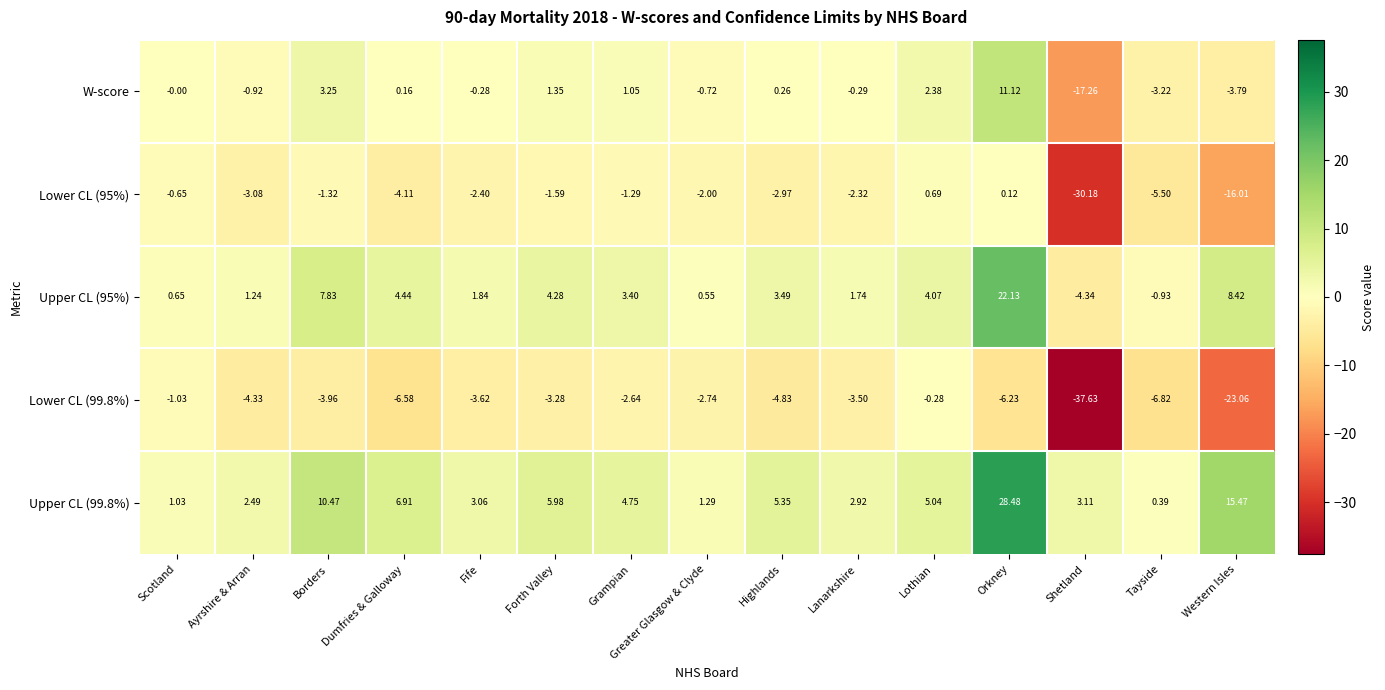

List the series in order of their peak value, lowest first.

Lower CL (99.8%), Lower CL (95%), W-score, Upper CL (95%), Upper CL (99.8%)